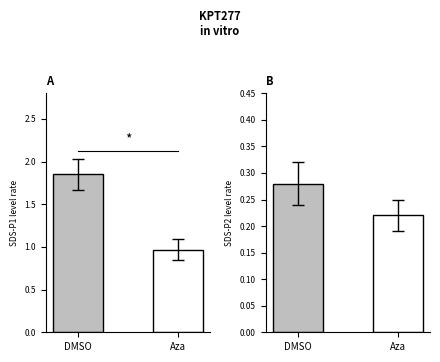

Is the value of SDS_P1 at 4 greater than the value of SDS_P2 at 14?

Yes